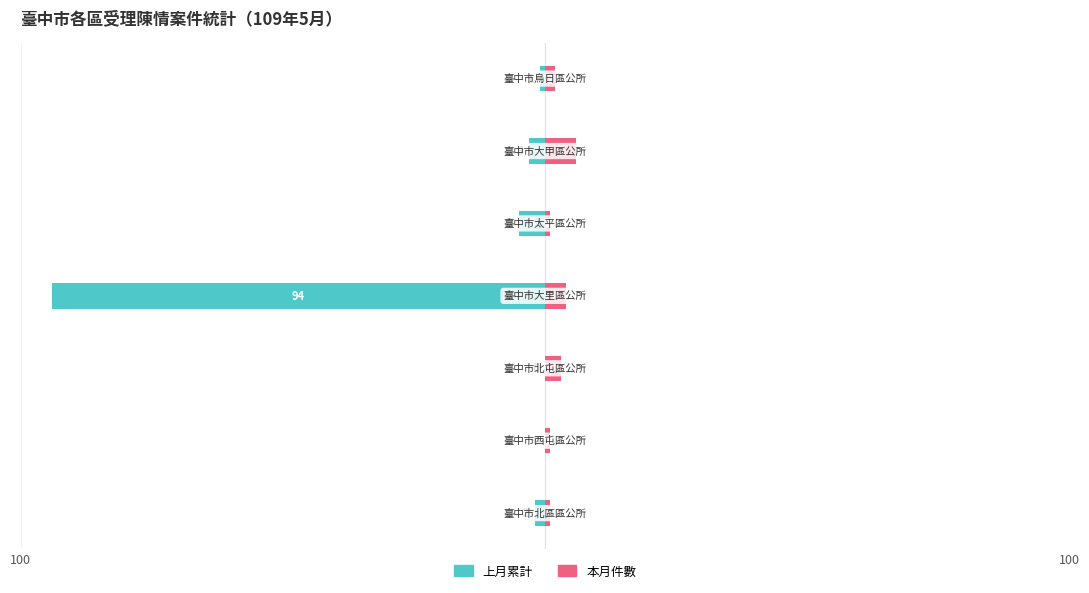

Is the value of 本月件數 at 5 greater than the value of 上月累計 at 2?

Yes